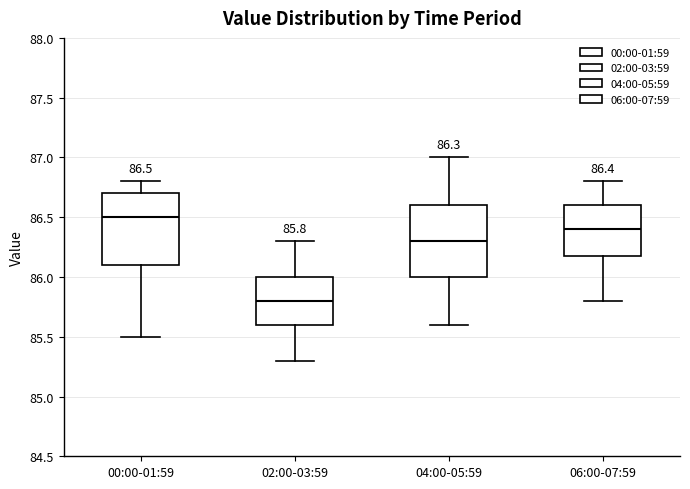

Which box's median line is the highest?

00:00-01:59